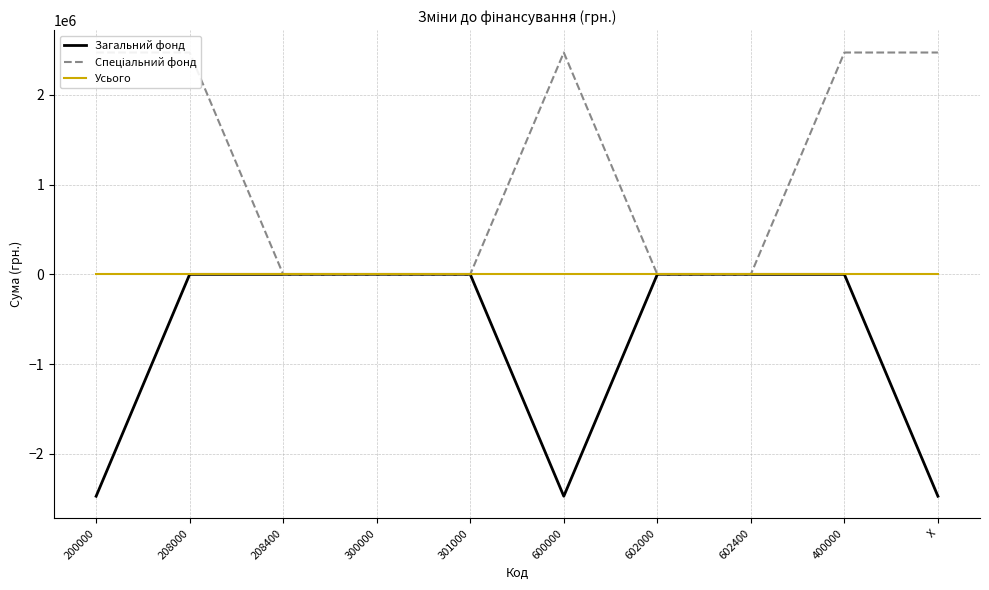

Is this an area chart (filled region under the line)?

No